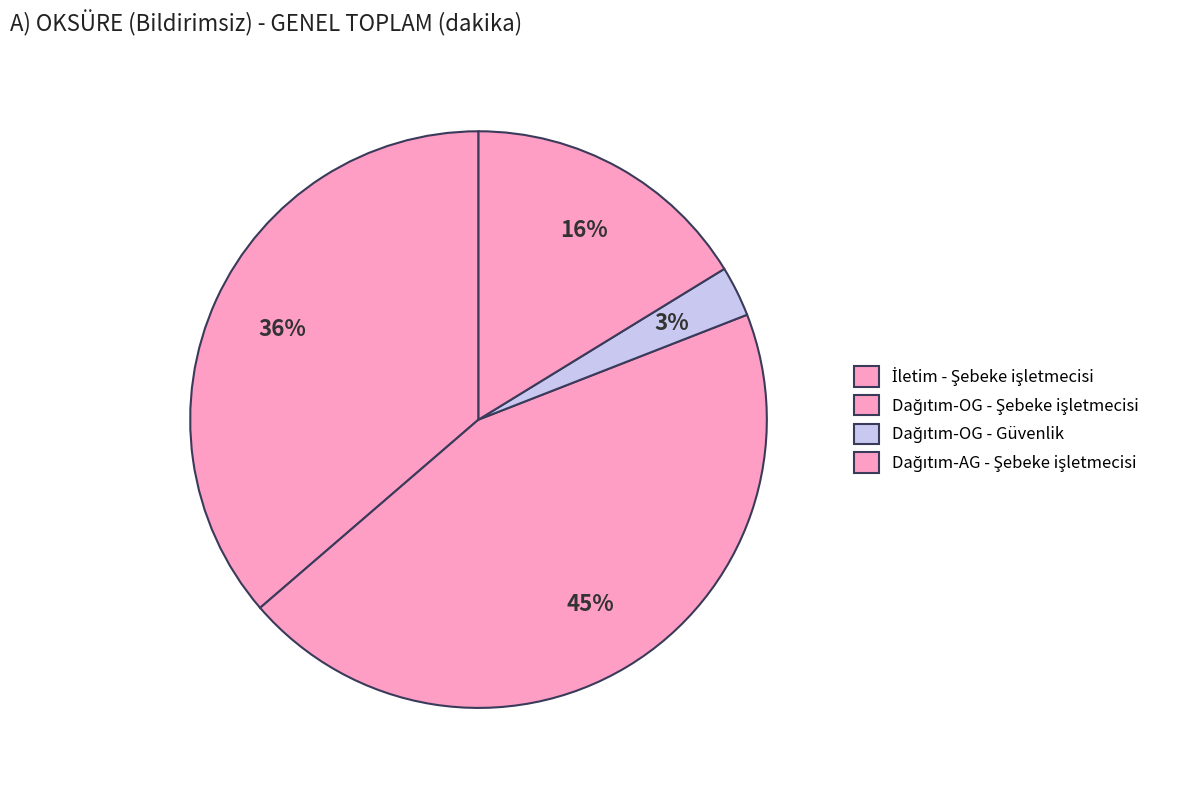

How many segments does this pie chart have?

4